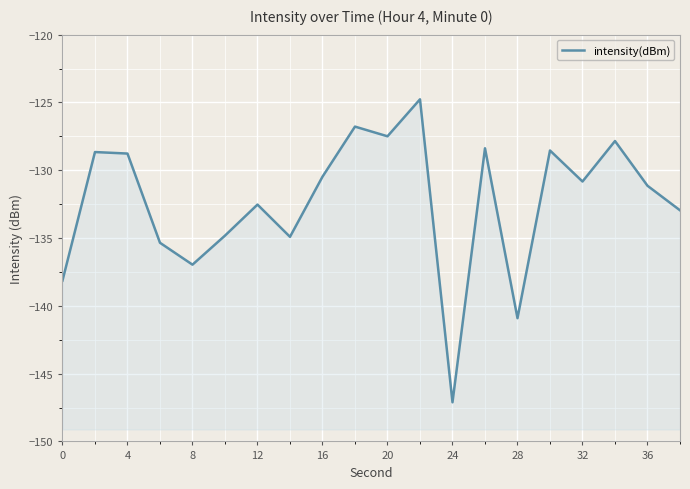

Reading left to right, transcribe all the data shown in this chart.

-138.1	-128.7	-128.8	-135.3	-137.0	-134.8	-132.5	-134.9	-130.5	-126.8	-127.5	-124.8	-147.1	-128.4	-140.9	-128.5	-130.8	-127.8	-131.1	-133.0